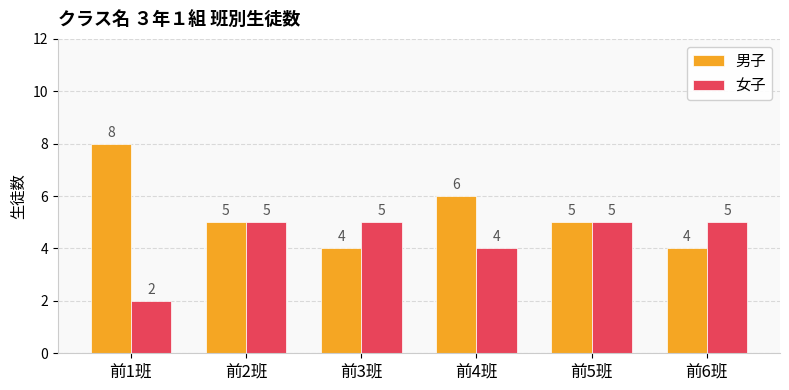

Is the value of 女子 at 前4班 greater than the value of 男子 at 前5班?

No